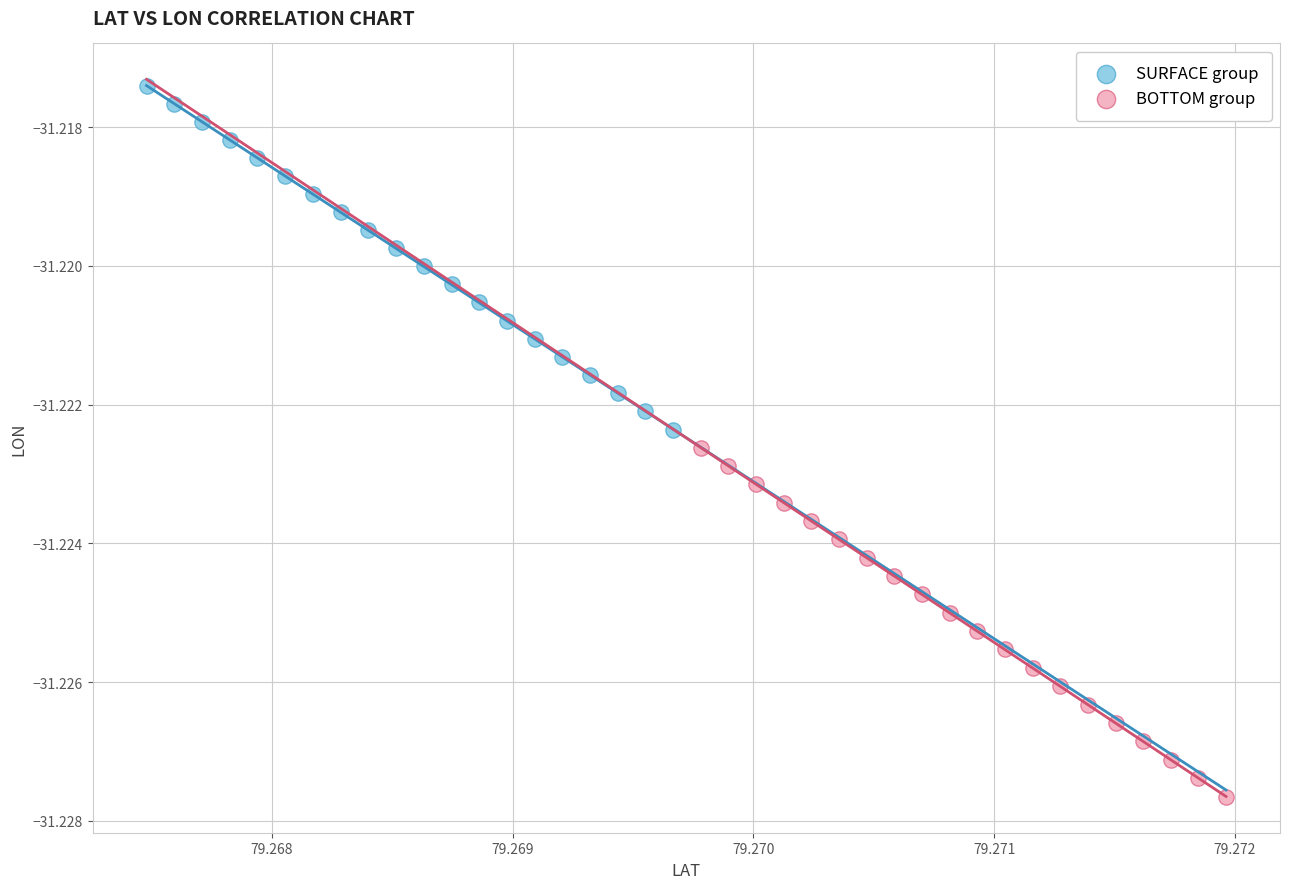

Which series contains the lowest Y value?

BOTTOM group